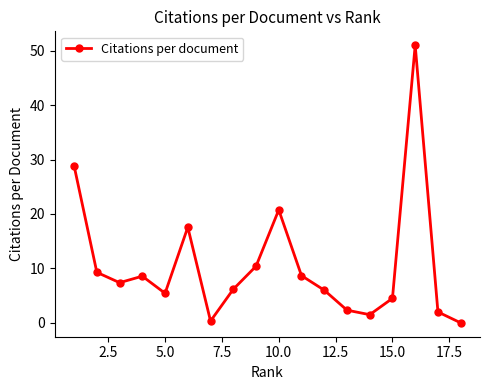

What is the maximum value shown in the chart?

51.0